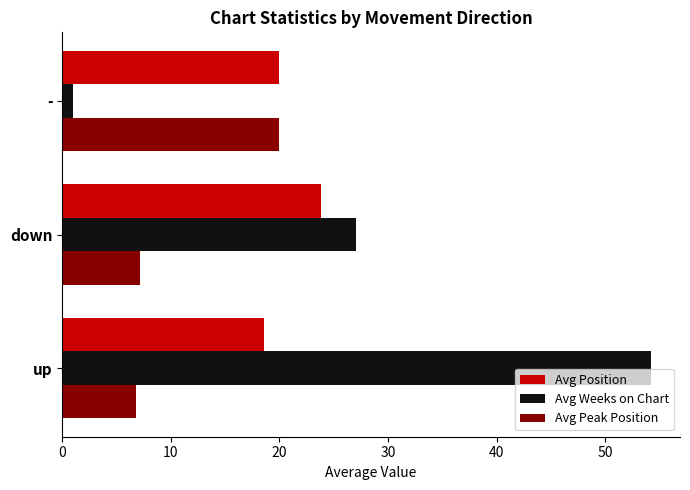

Which series has the largest range (max minus min)?

Avg Weeks on Chart